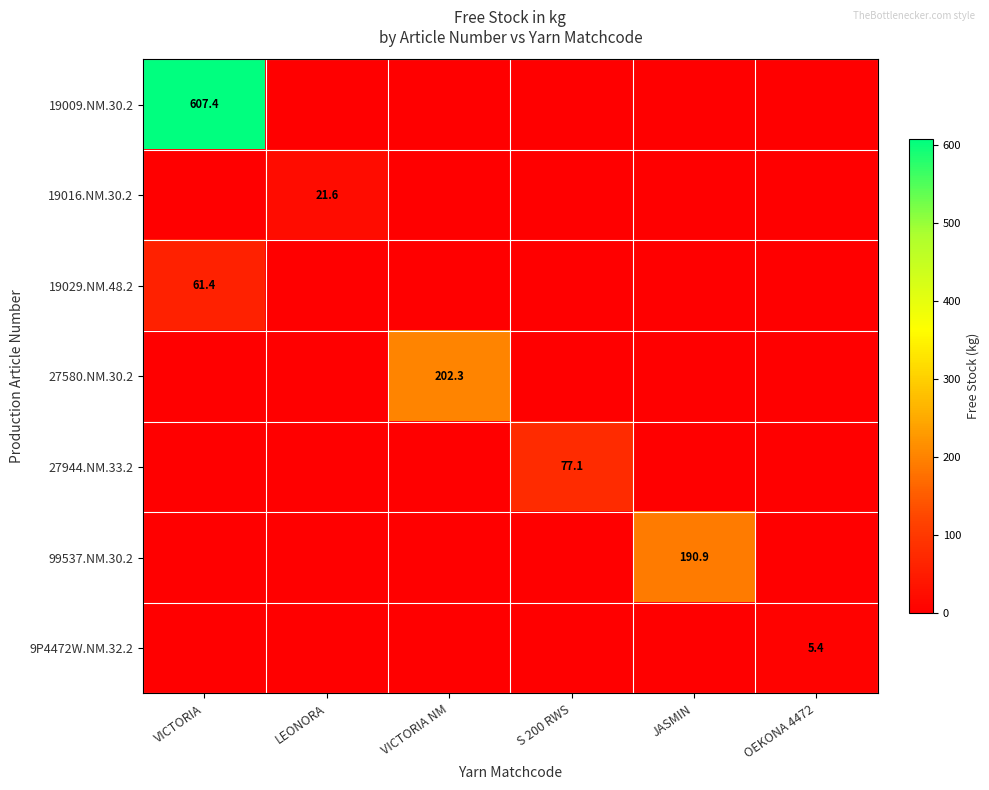

Is it true that 27944.NM.33.2 equals 77.1 at S 200 RWS?

True